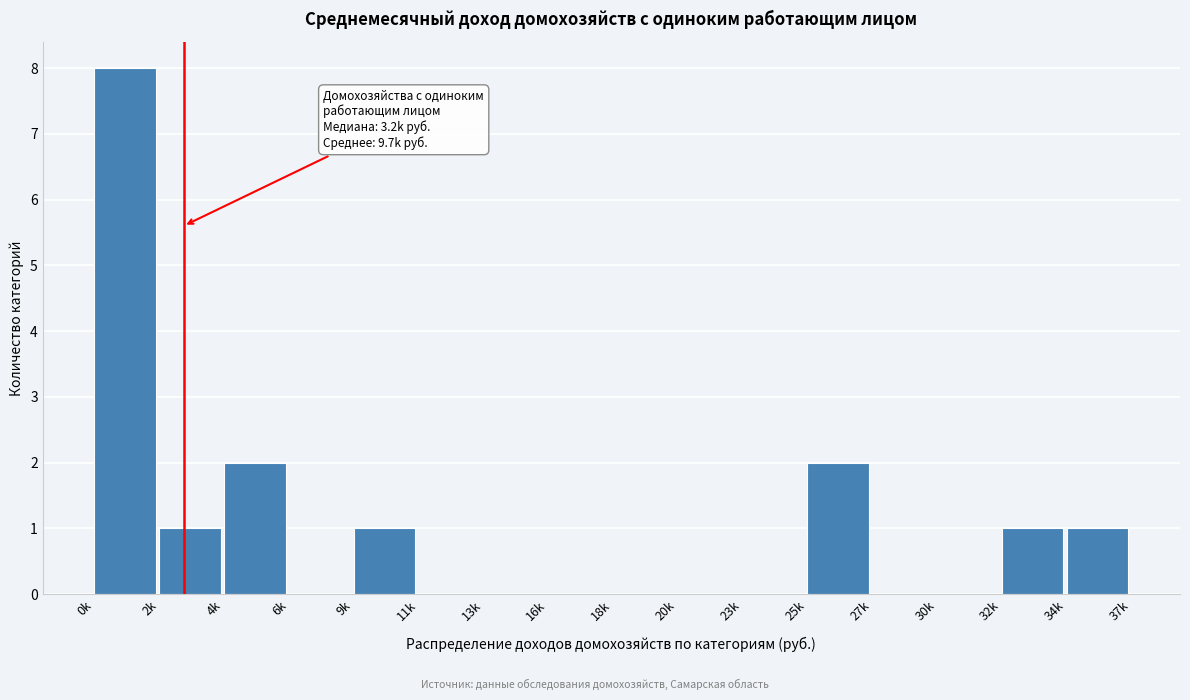

Reading left to right, list all the values displayed in this chart.

0k=8	2k=1	4k=2	6k=0	9k=1	11k=0	13k=0	16k=0	18k=0	20k=0	23k=0	25k=2	27k=0	30k=0	32k=1	34k=1